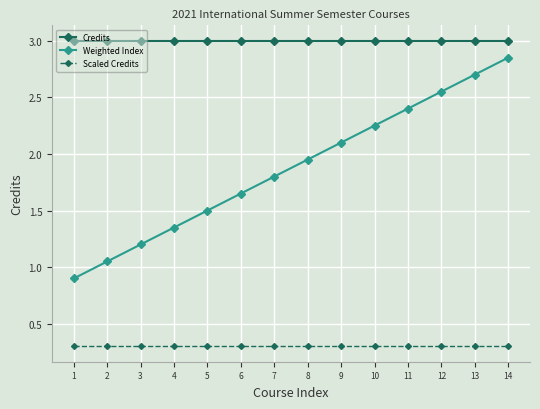

Rank the series by their average value, from highest to lowest.

Credits, Weighted Index, Scaled Credits